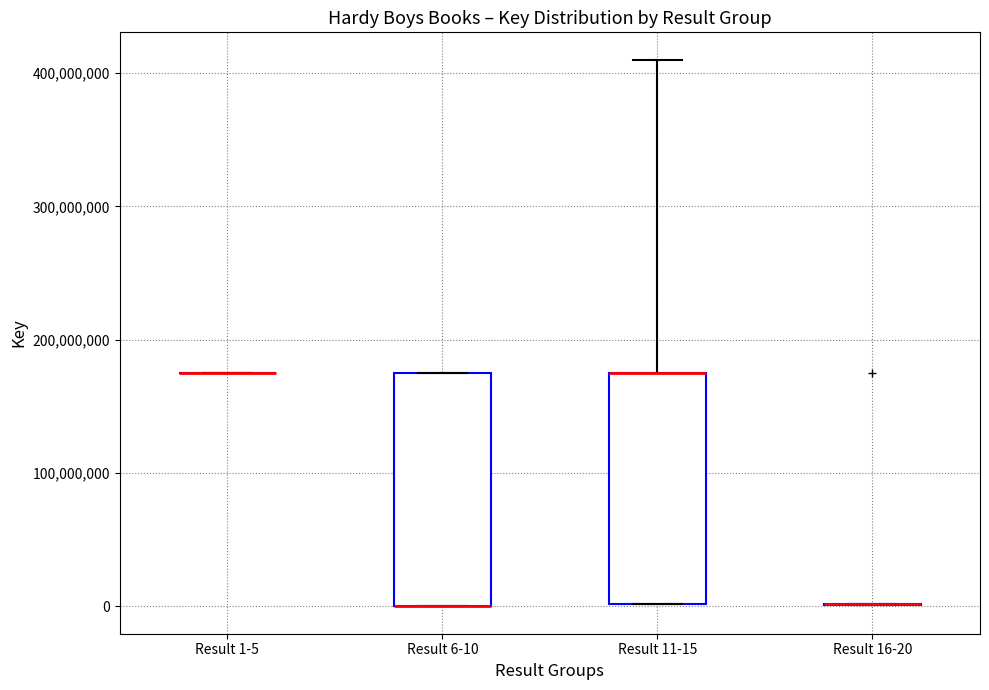

Reading left to right, transcribe this box plot: for each box, give where its median line is, the range the box spans, and where its two whiskers end, as read against the y-axis. The values are not printed on the chart, so give them approximately, as read against the axis.

Result 1-5: box collapsed to a line at 170000000, whiskers 170000000 to 170000000
Result 6-10: median 0 (drawn on the box's lower edge), box 0 to 170000000, whiskers 0 to 170000000
Result 11-15: median 170000000 (drawn on the box's upper edge), box 0 to 170000000, whiskers 0 to 410000000
Result 16-20: box collapsed to a line at 0, whiskers 0 to 0